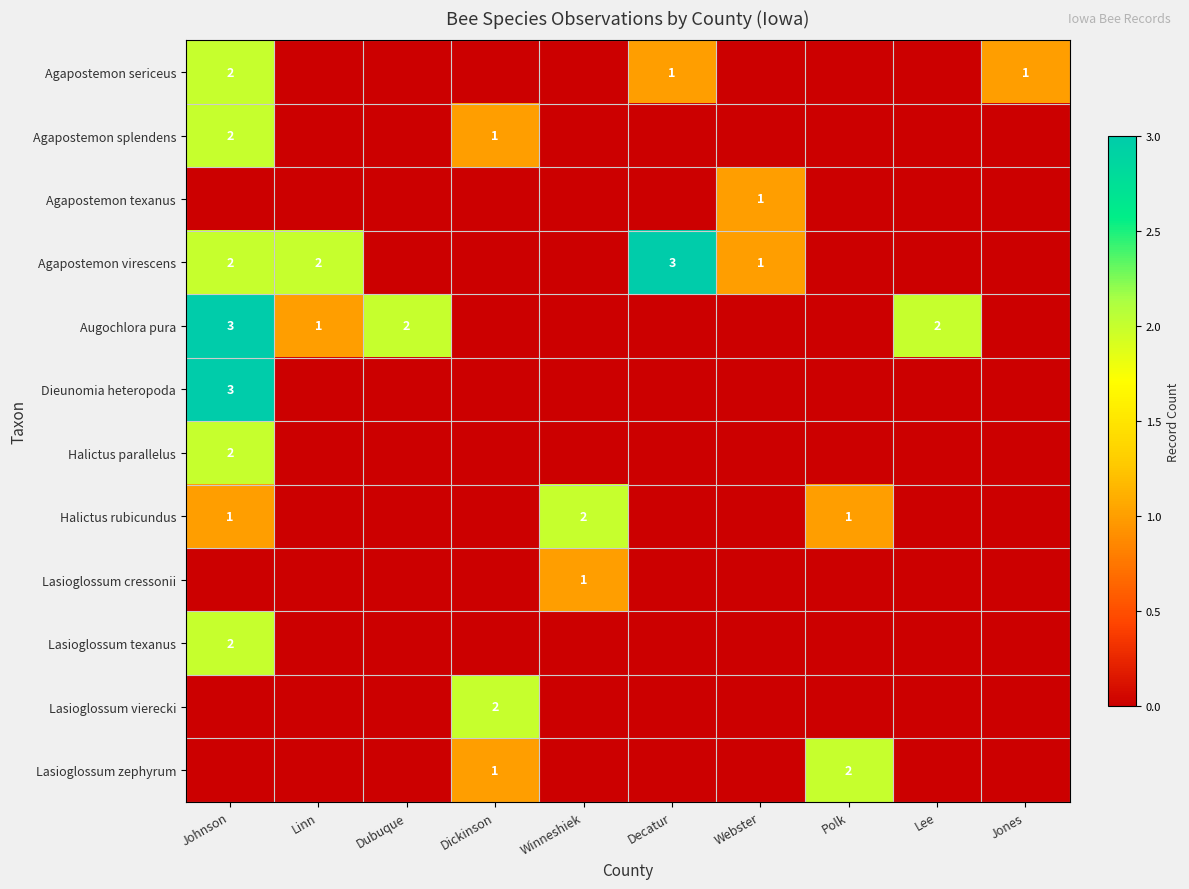

Which label corresponds to the largest value in the chart?

Decatur